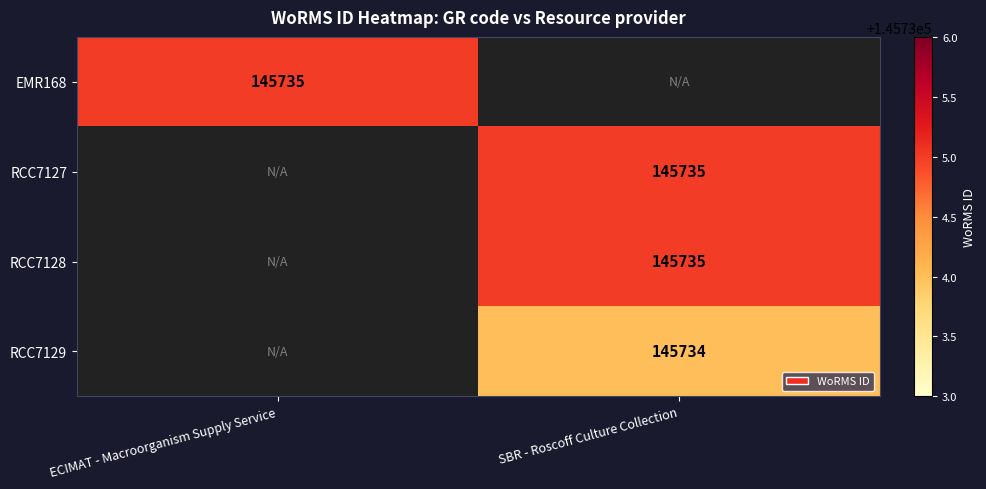

Count the number of categories in the chart.

2